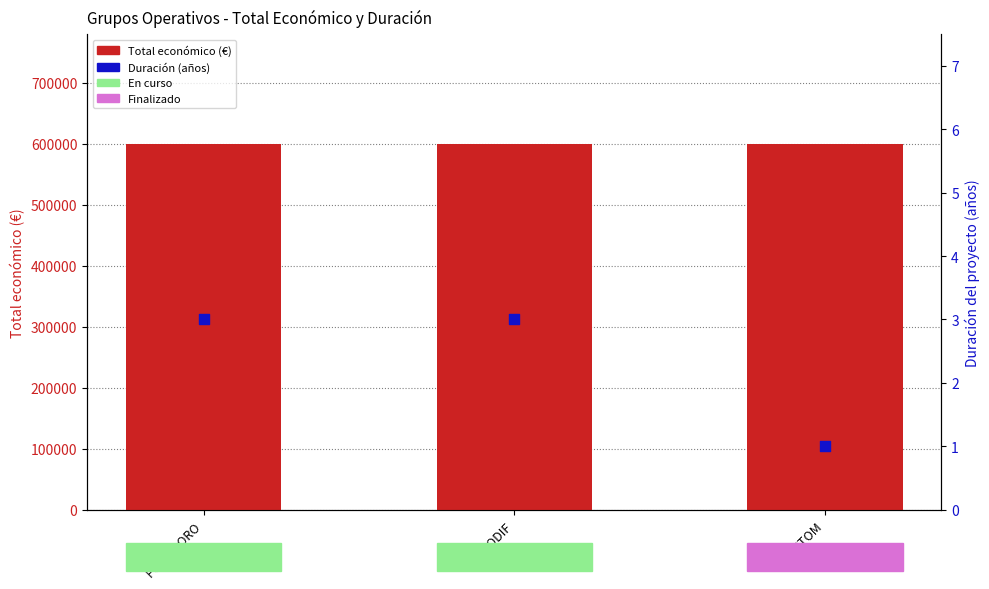

What is the total value across all series at BIODIF?

599930